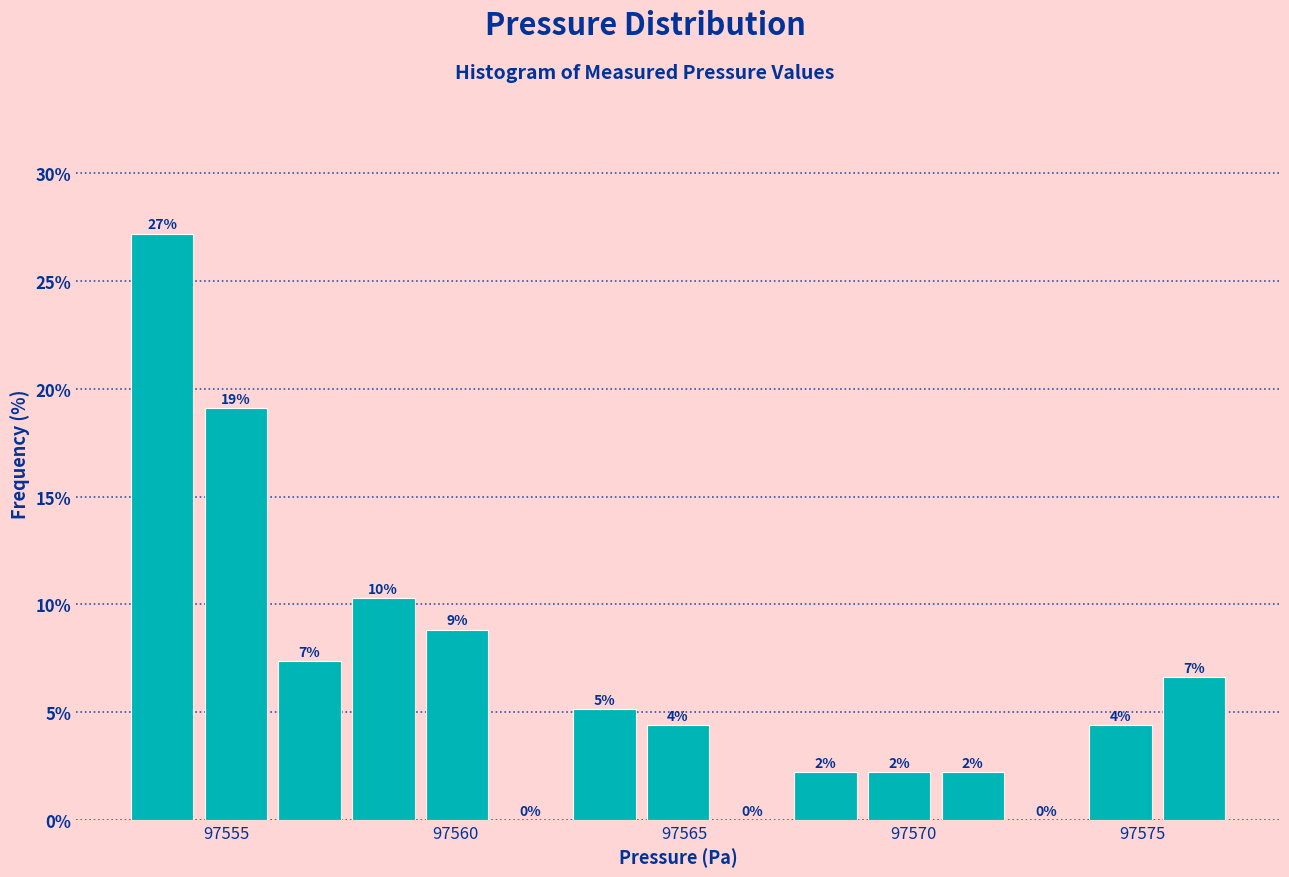

Around what value on the x-axis is the tallest bar? Give the approximate position of its centre, as read against the axis.

97553.5